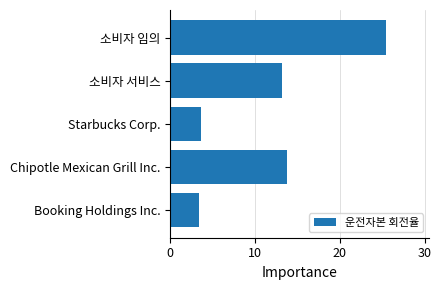

What is the approximate value at Booking Holdings Inc.?

3.4